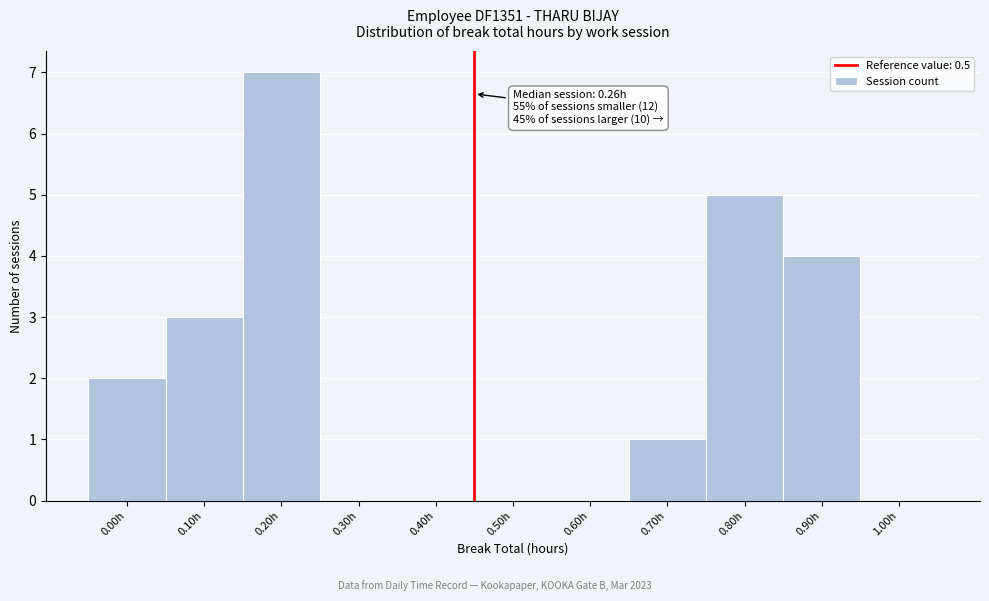

Reading right to left, what are all the values shown in this chart?

1.00h=0	0.90h=4	0.80h=5	0.70h=1	0.60h=0	0.50h=0	0.40h=0	0.30h=0	0.20h=7	0.10h=3	0.00h=2